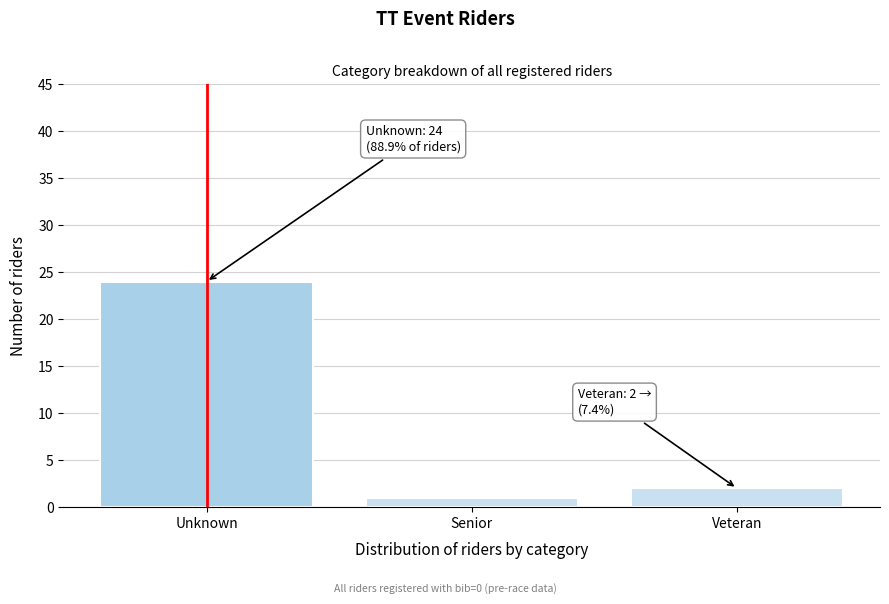

Reading left to right, what are all the values shown in this chart?

24	1	2